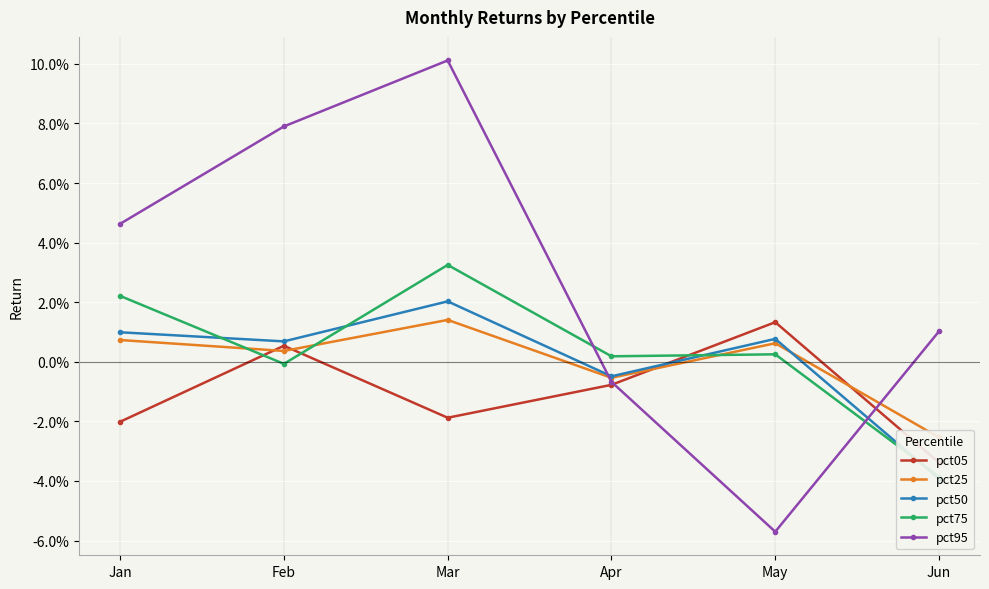

How many values in the pct95 series exceed 0?

4